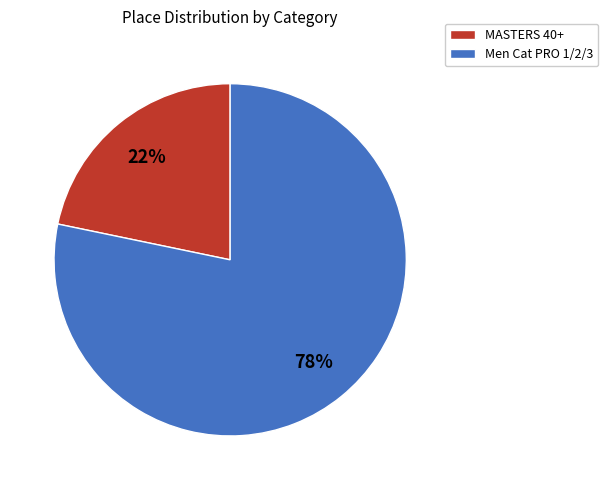

Between MASTERS 40+ and Men Cat PRO 1/2/3, which is larger?

Men Cat PRO 1/2/3